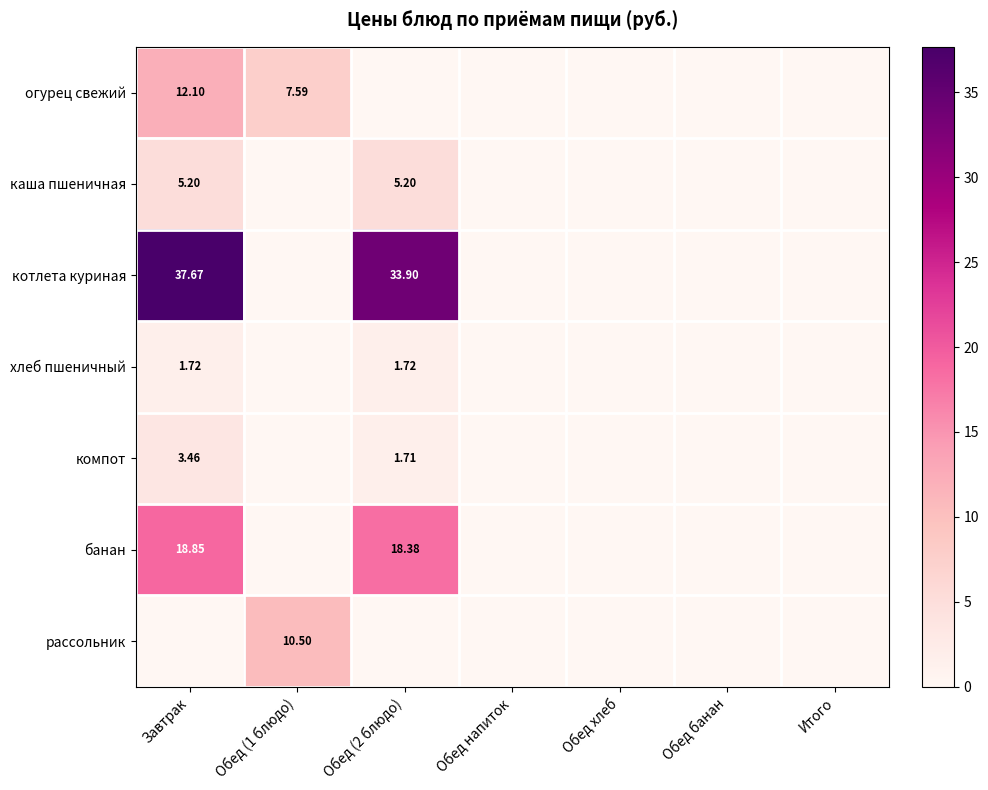

What is the difference between the second highest and minimum values in the каша пшеничная series?

5.2